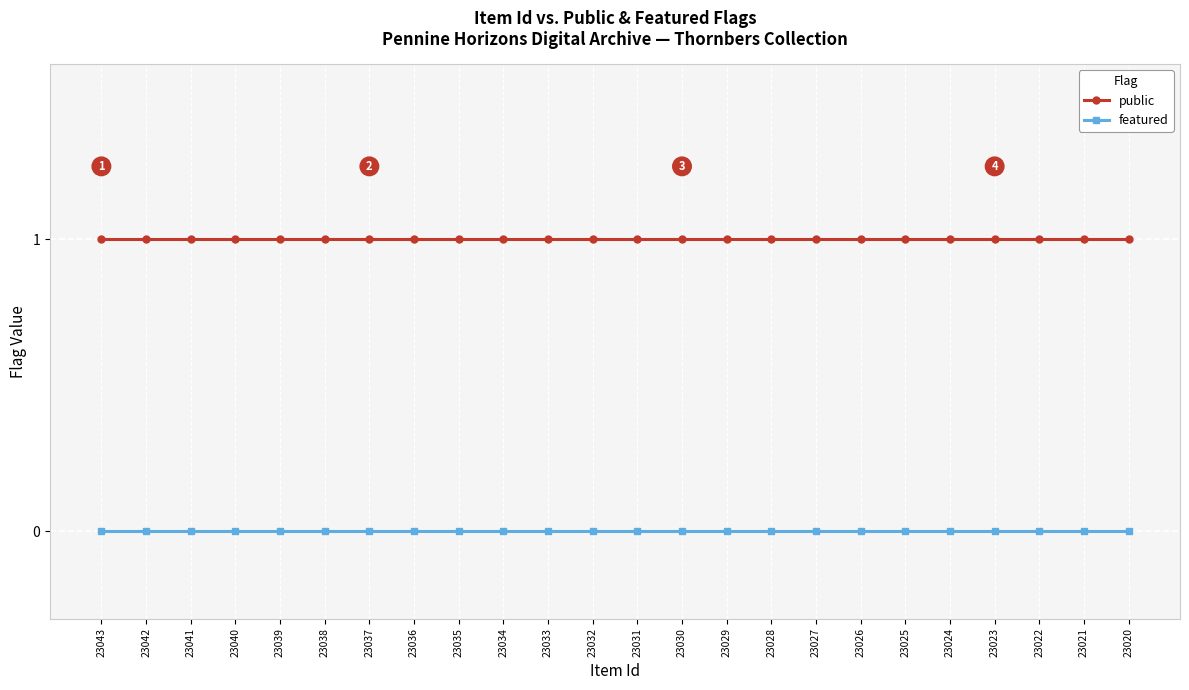

Which series has the largest total across all categories?

public